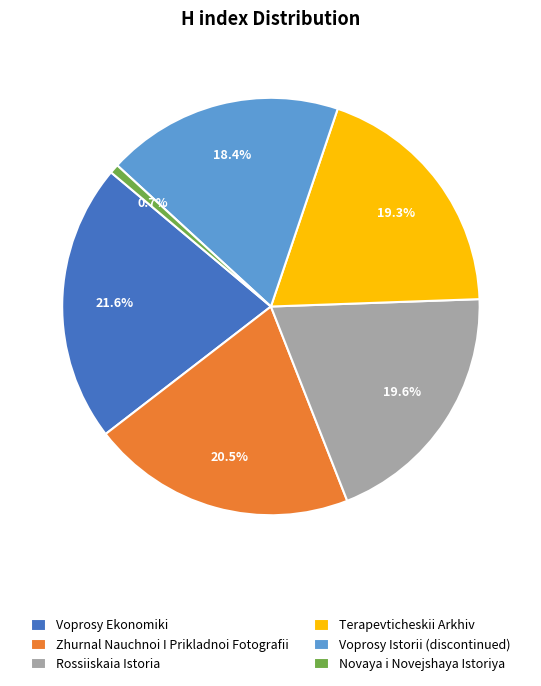

To the nearest percent, what percentage of the pie is Voprosy Istorii (discontinued)?

18%